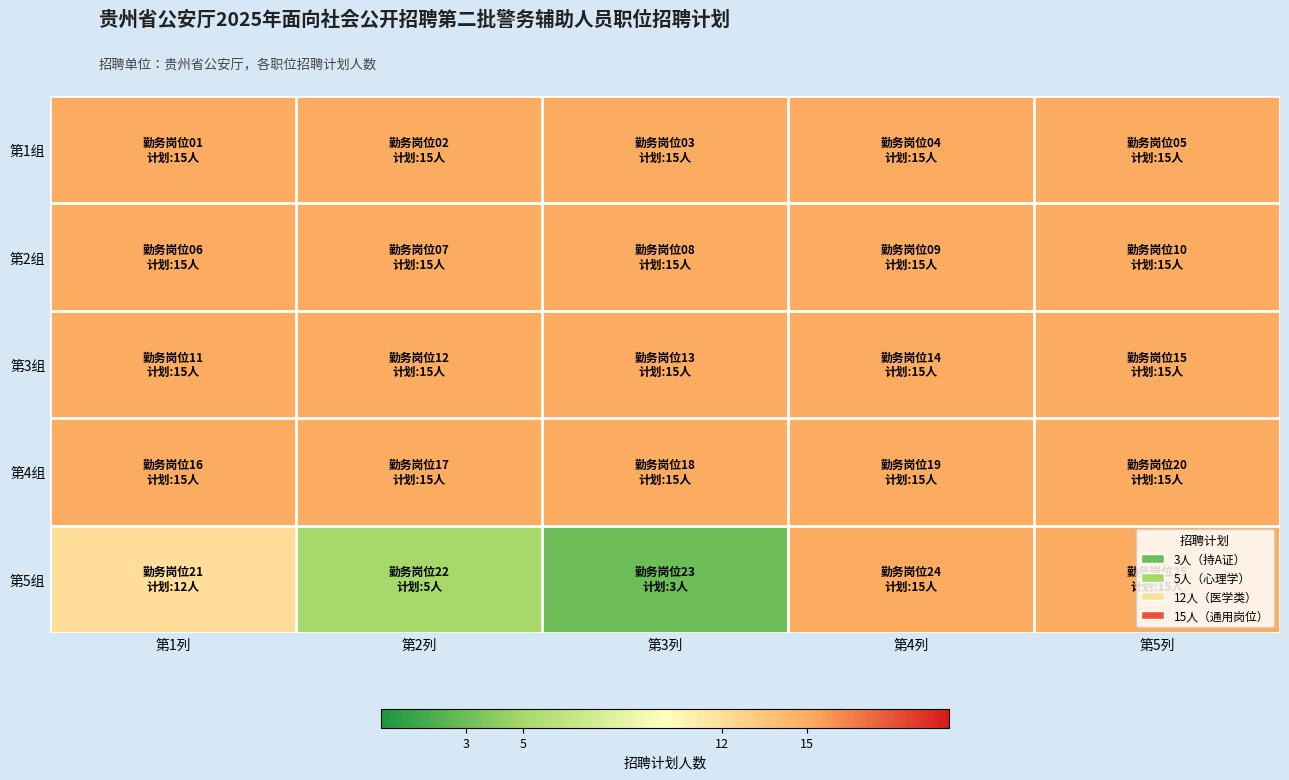

Which series has the largest range (max minus min)?

第5组